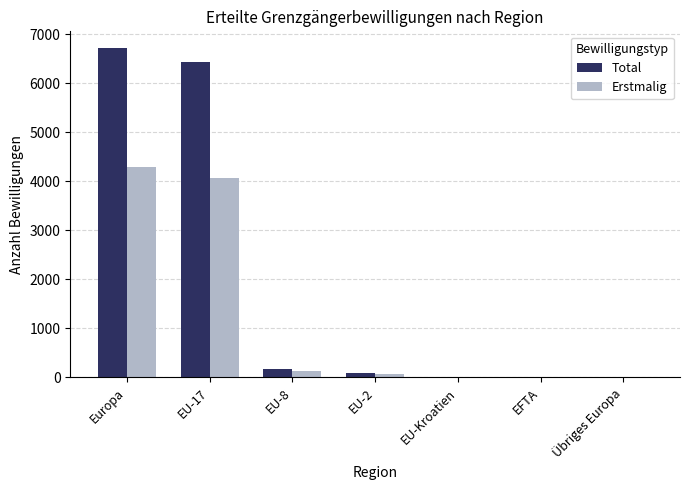

At which category is the sum across all series the highest?

Europa